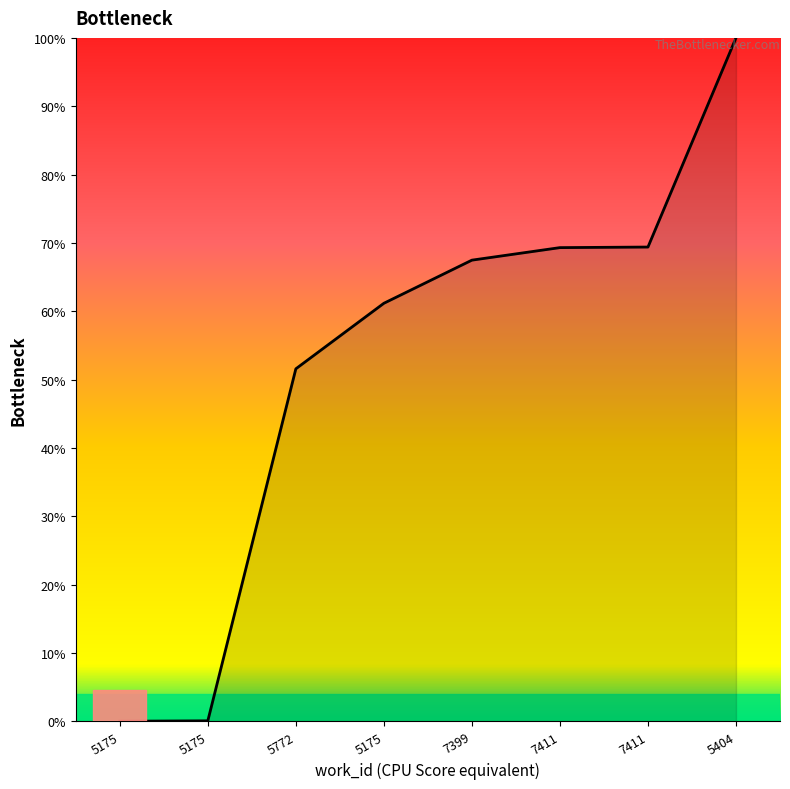

Which label corresponds to the smallest value in the chart?

5175